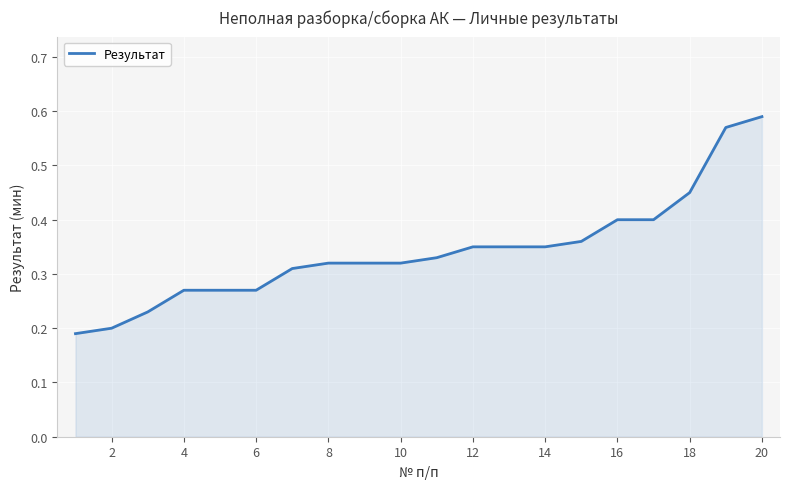

How many lines are shown in the chart?

1